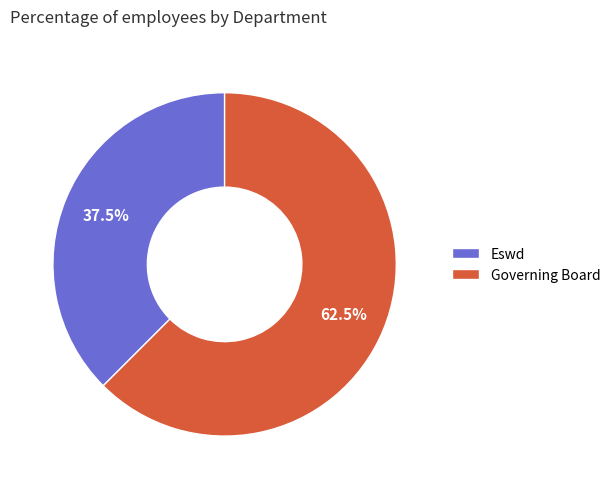

Is Governing Board the majority of the pie?

Yes